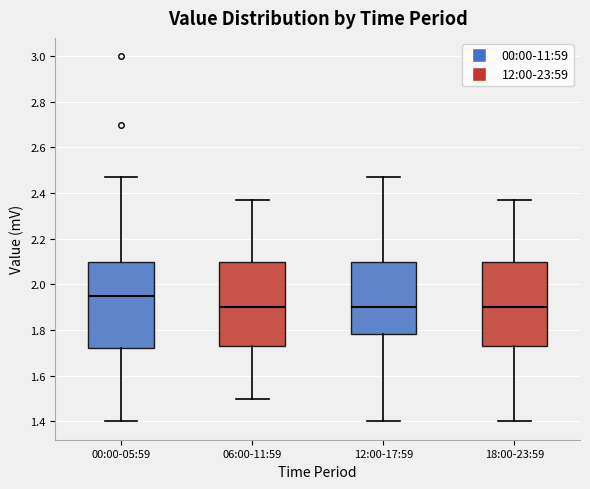

Which box has the highest median line?

00:00-05:59